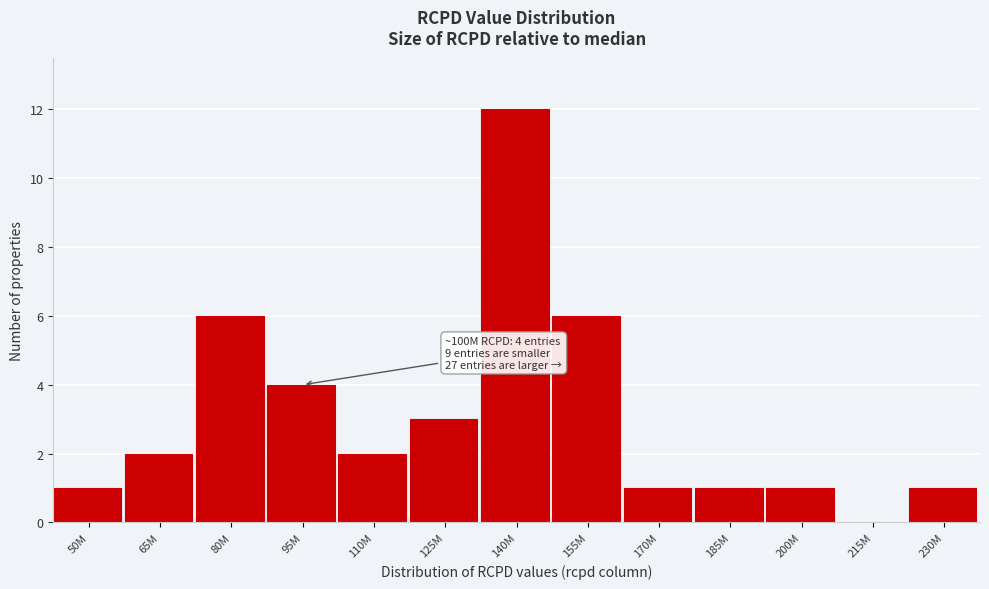

Reading left to right, extract all data points from this chart.

50M=1	65M=2	80M=6	95M=4	110M=2	125M=3	140M=12	155M=6	170M=1	185M=1	200M=1	215M=0	230M=1